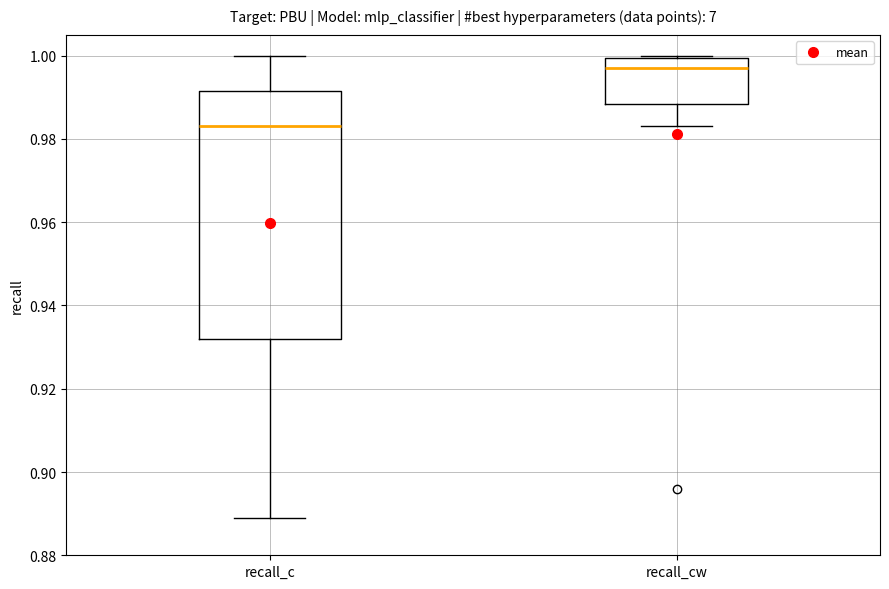

Which box is the tallest, from its lower edge to its upper edge?

recall_c